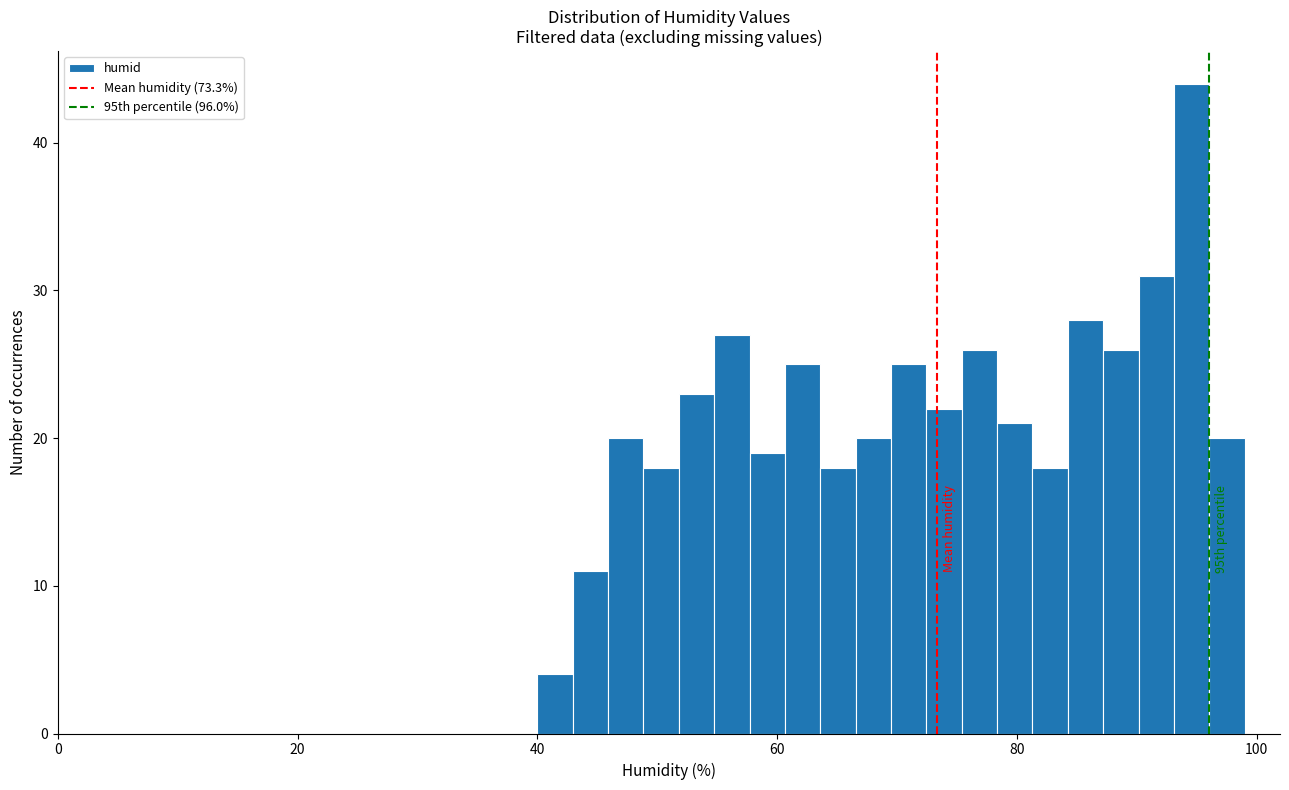

Around what value on the x-axis is the tallest bar? Give the approximate position of its centre, as read against the axis.

94